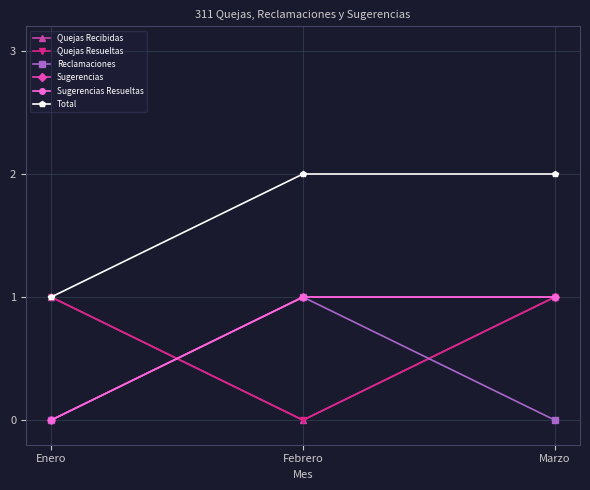

At which label does Total reach its peak?

Febrero